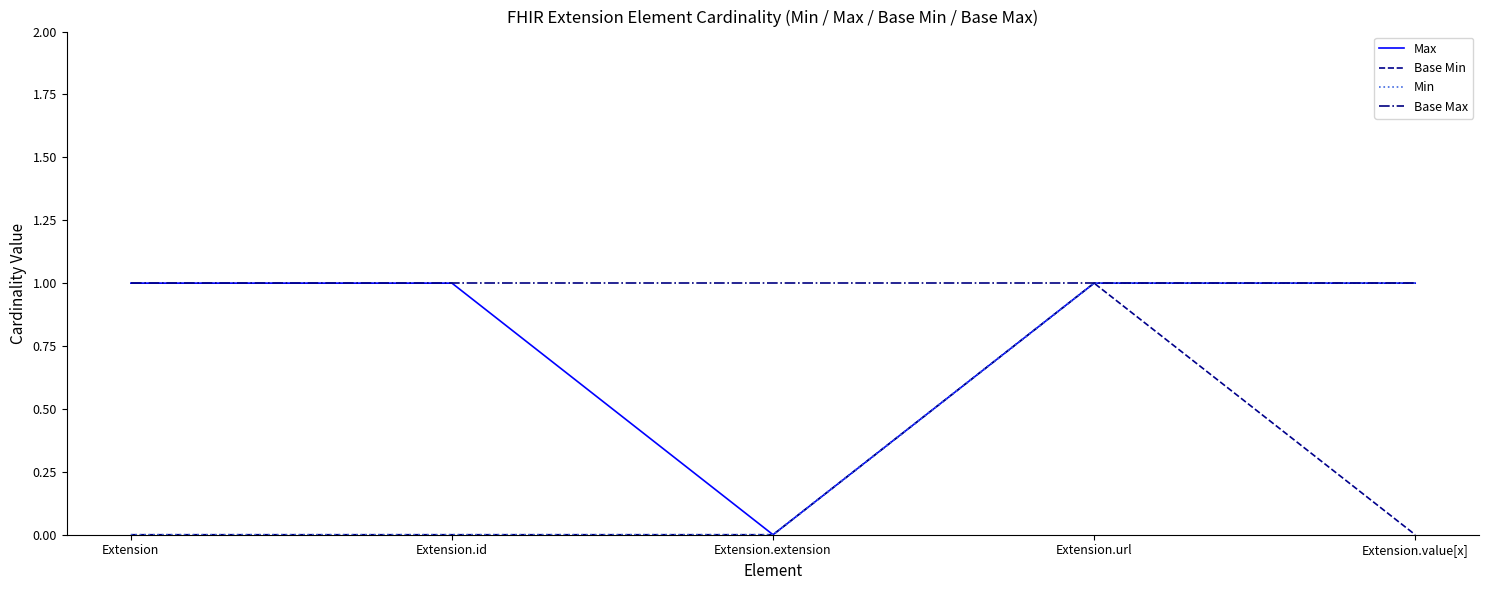

What position from the left is Extension.extension?

3